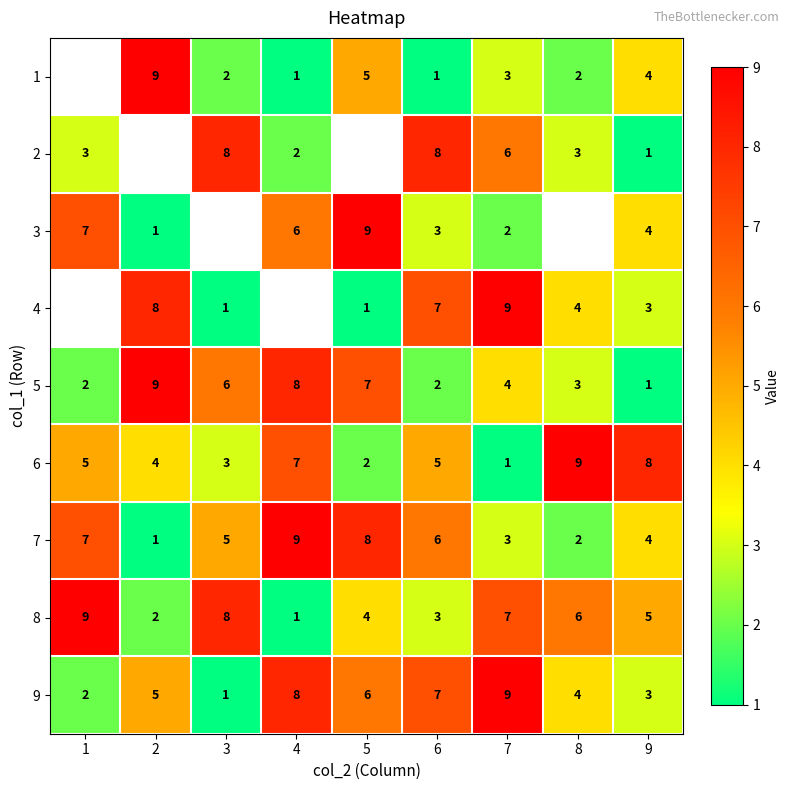

What is the difference between the maximum and minimum values in the 7 series?

8